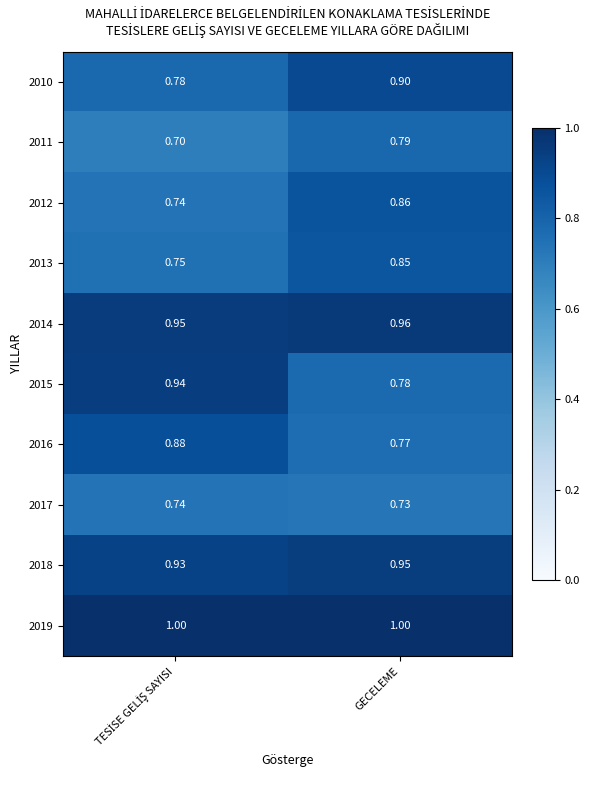

Which category has the highest value in the 2012 series?

GECELEME